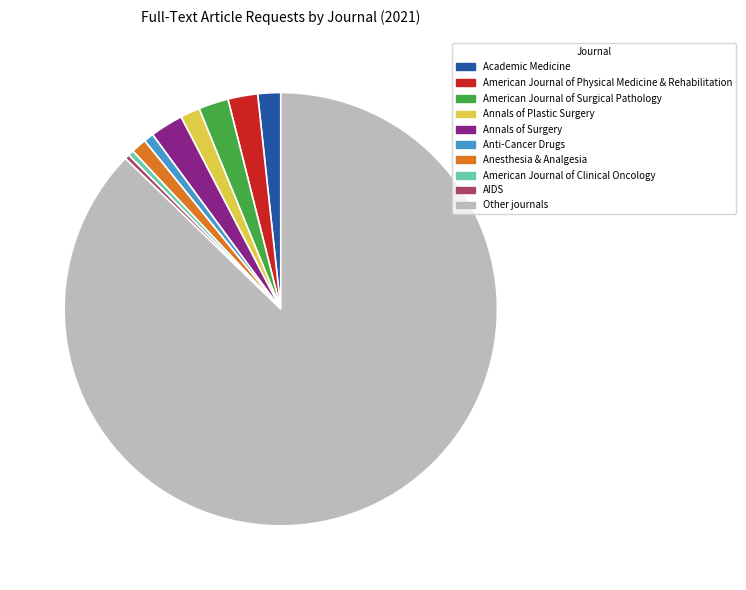

What is the largest slice in the pie chart?

Other journals